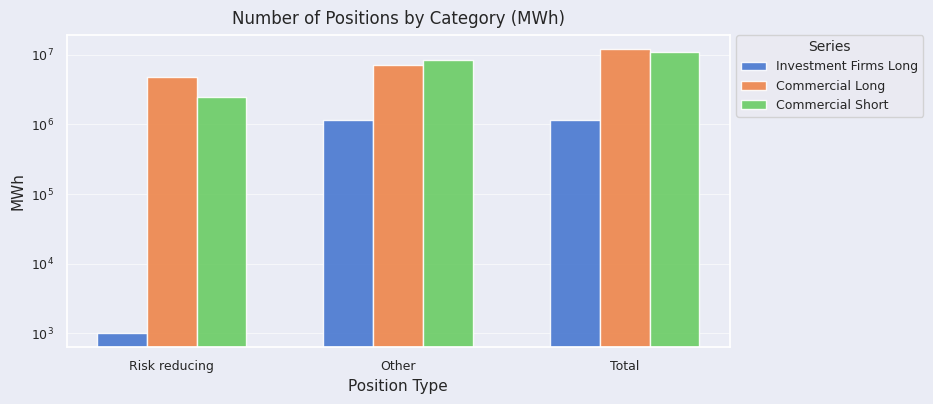

Which category has the lowest value across all series?

Risk reducing